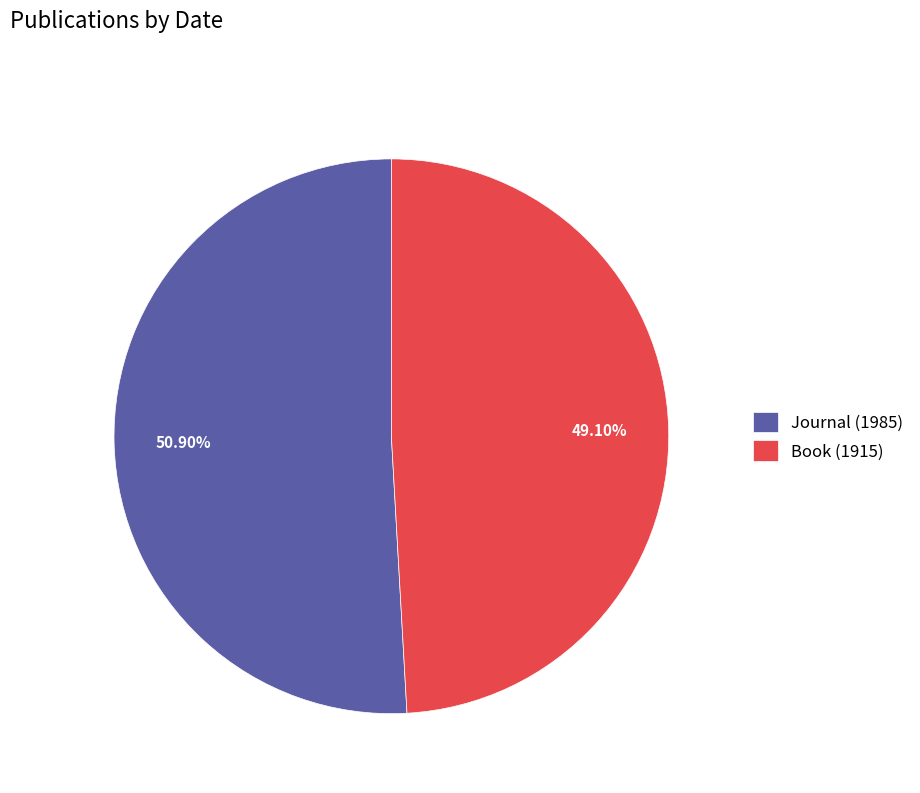

The Book (1915) slice represents 49% of the pie. True or false?

True